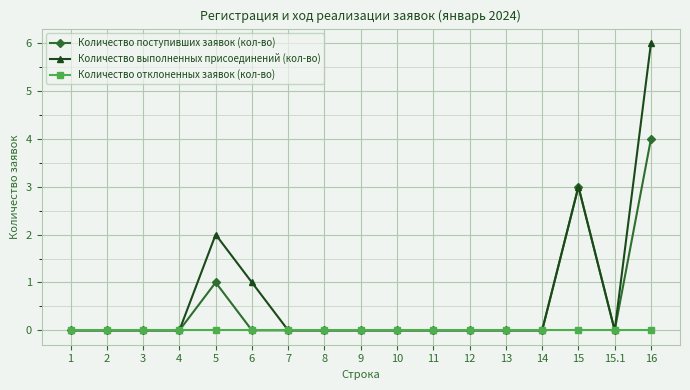

What are all the series names shown in the legend?

Количество поступивших заявок (кол-во), Количество выполненных присоединений (кол-во), Количество отклоненных заявок (кол-во)